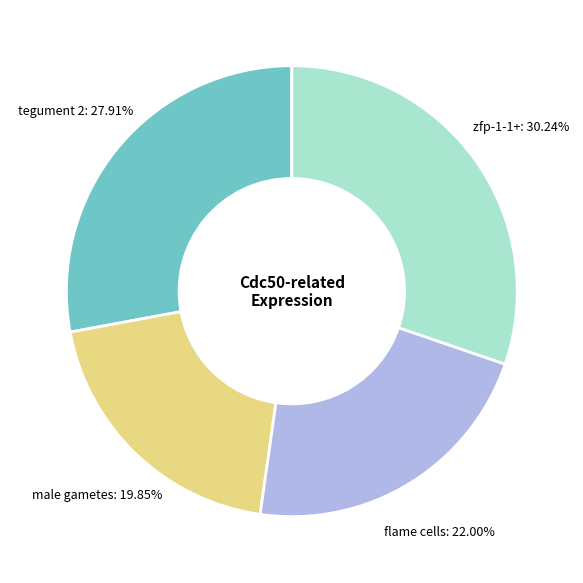

Is there a majority slice in this chart?

No